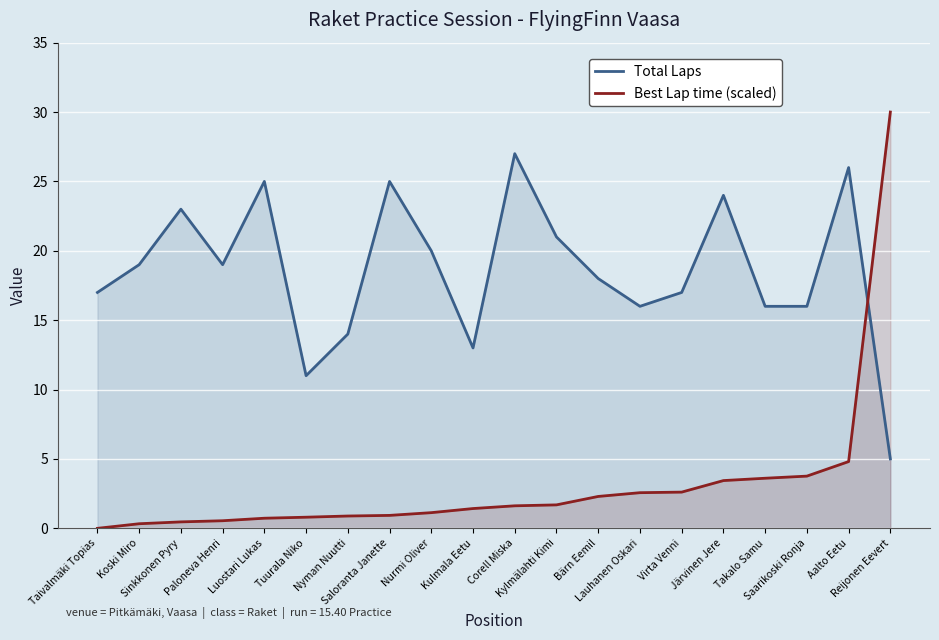

How many values in the Total Laps series are below 19?

10